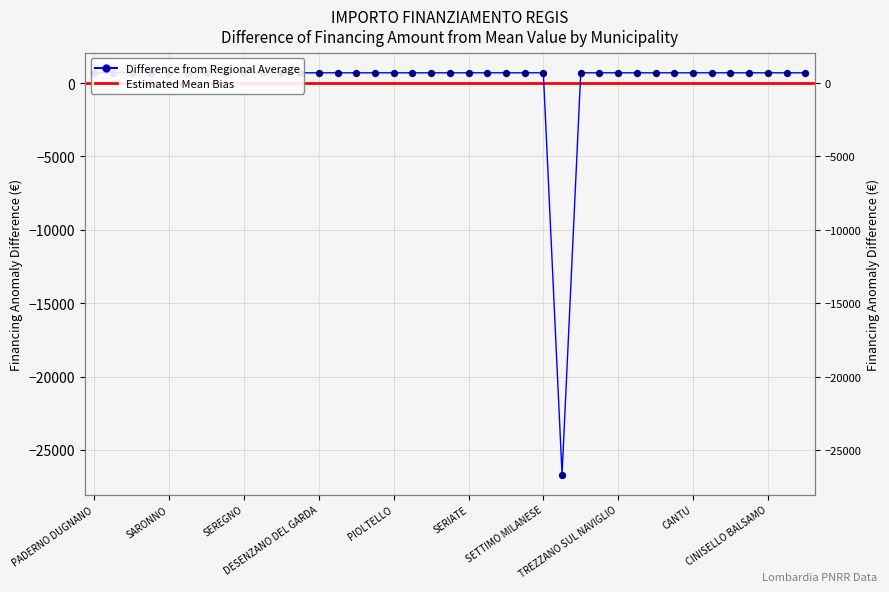

Approximately how many times larger is the value at LAINATE compared to BUCCINASCO?

1.0